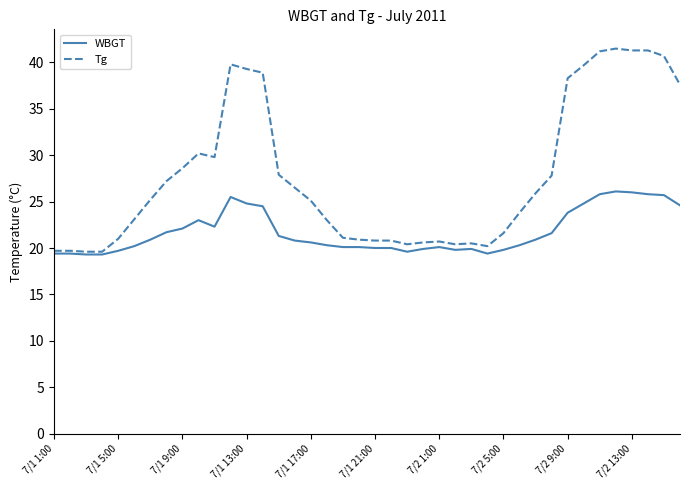

Rank the series by their maximum value, from highest to lowest.

Tg, WBGT